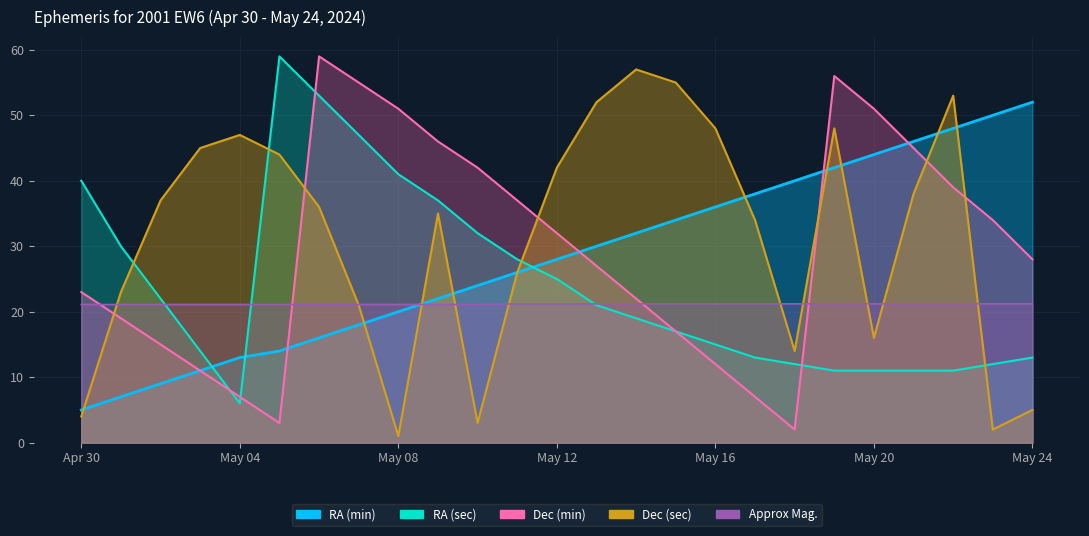

Which series has the largest total across all categories?

Dec (sec)